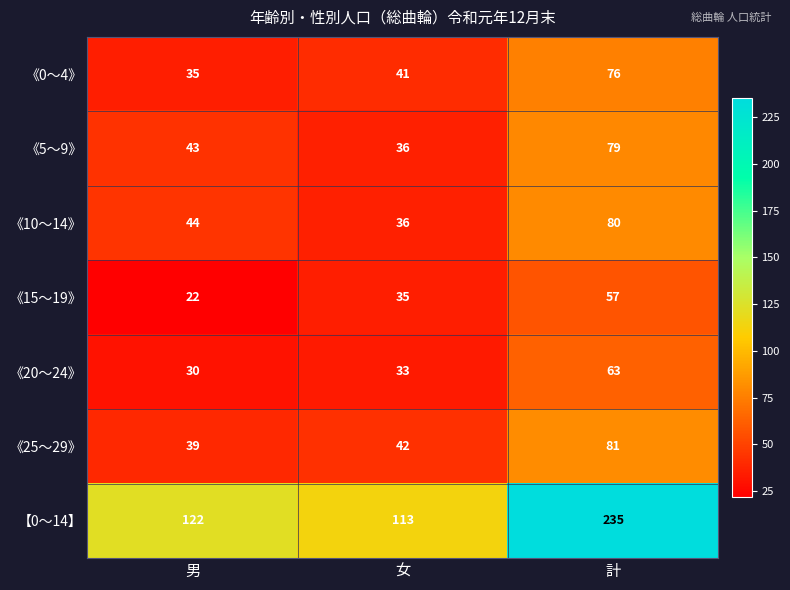

How many values in the 《0～4》 series are below 41?

1